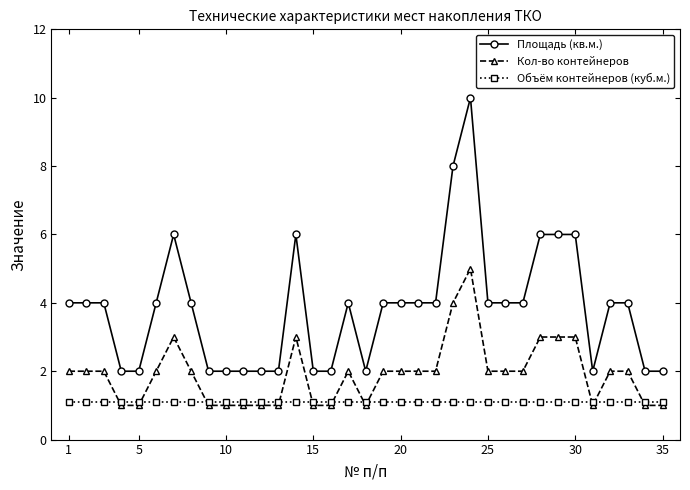

What is the sum of all Площадь (кв.м.) values?

134.0